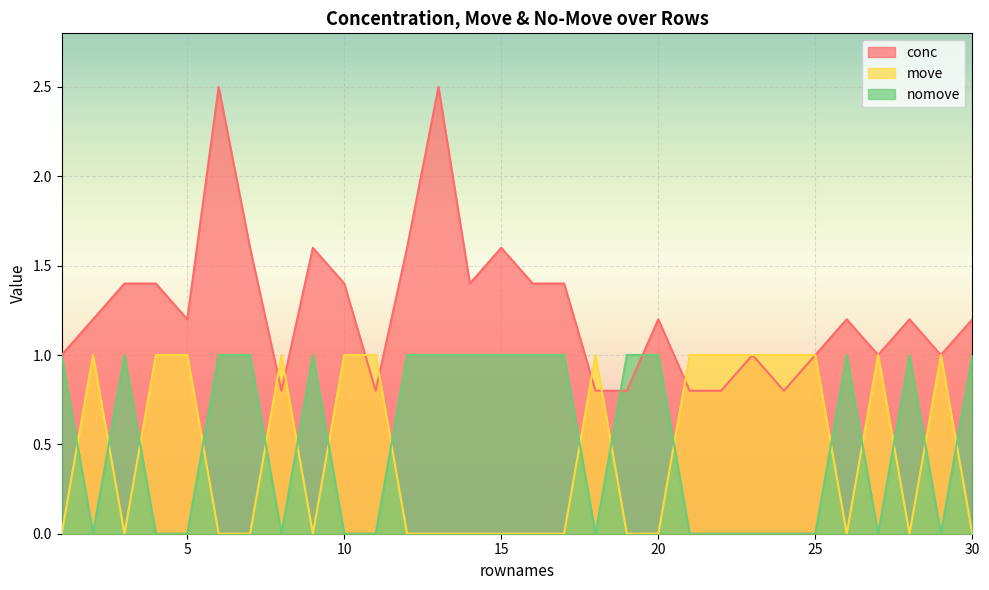

In conc, how many points are lower than both neighbors (excluding endpoints)?

7